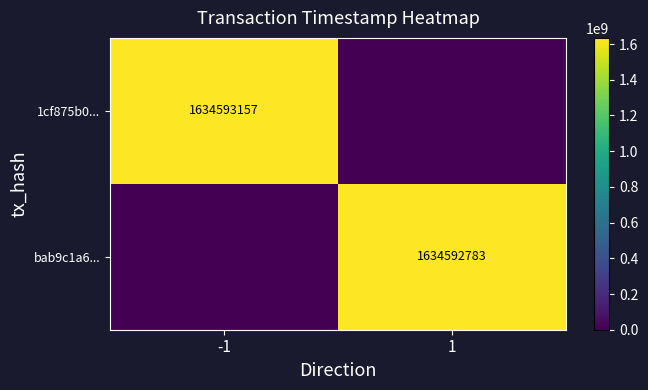

What is the sum of the 1cf875b0... values at 1 and -1?

1634593157